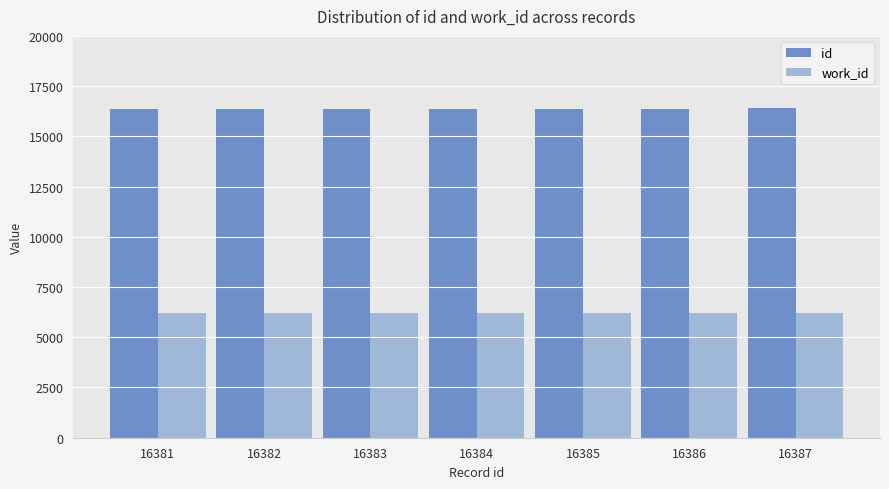

Rank the series by their average value, from lowest to highest.

work_id, id